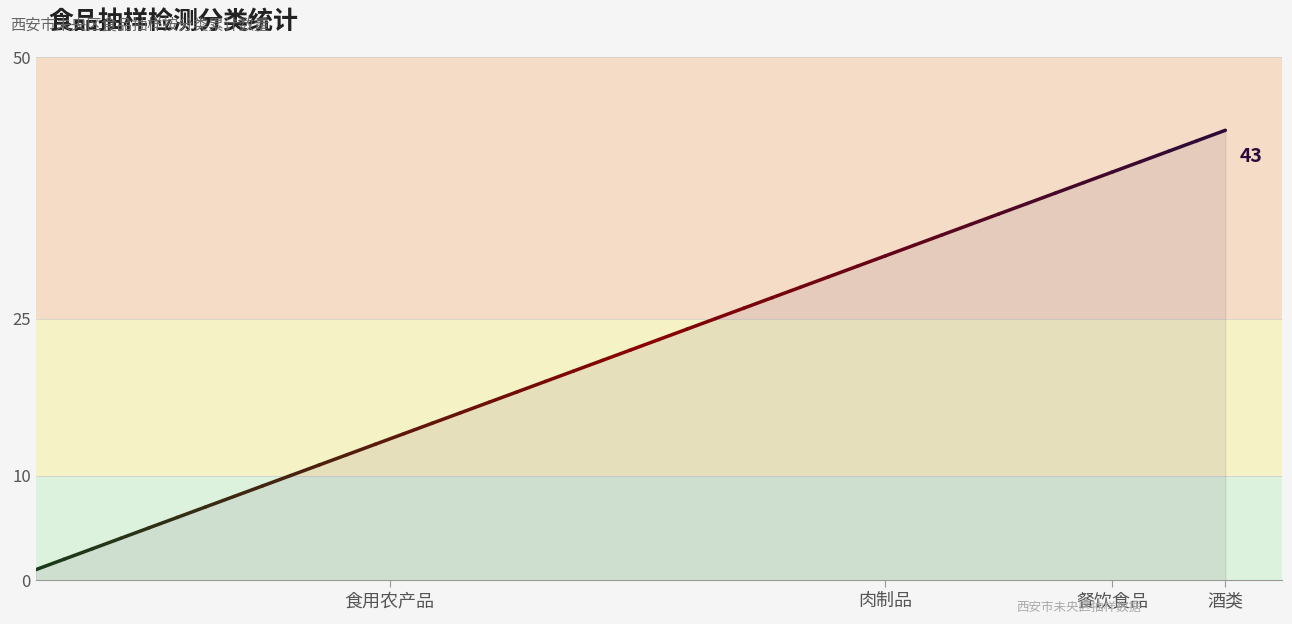

What is the difference between the maximum and minimum values?

42